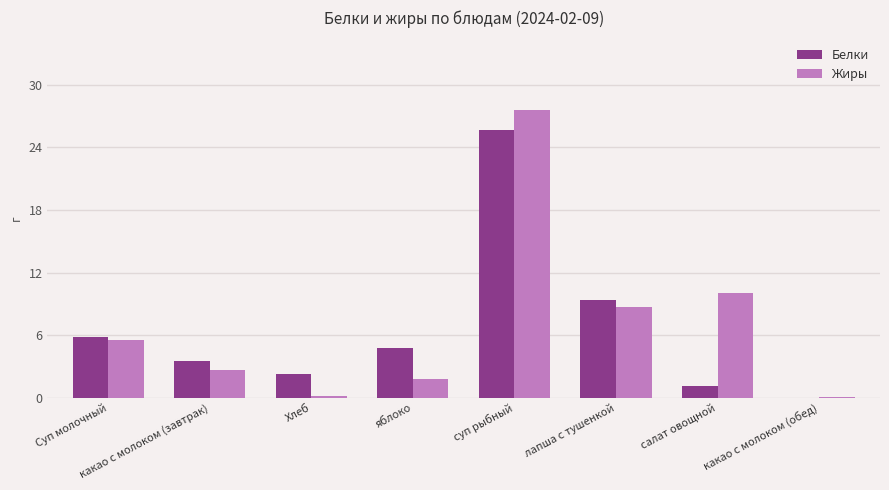

Are the bars horizontal?

No